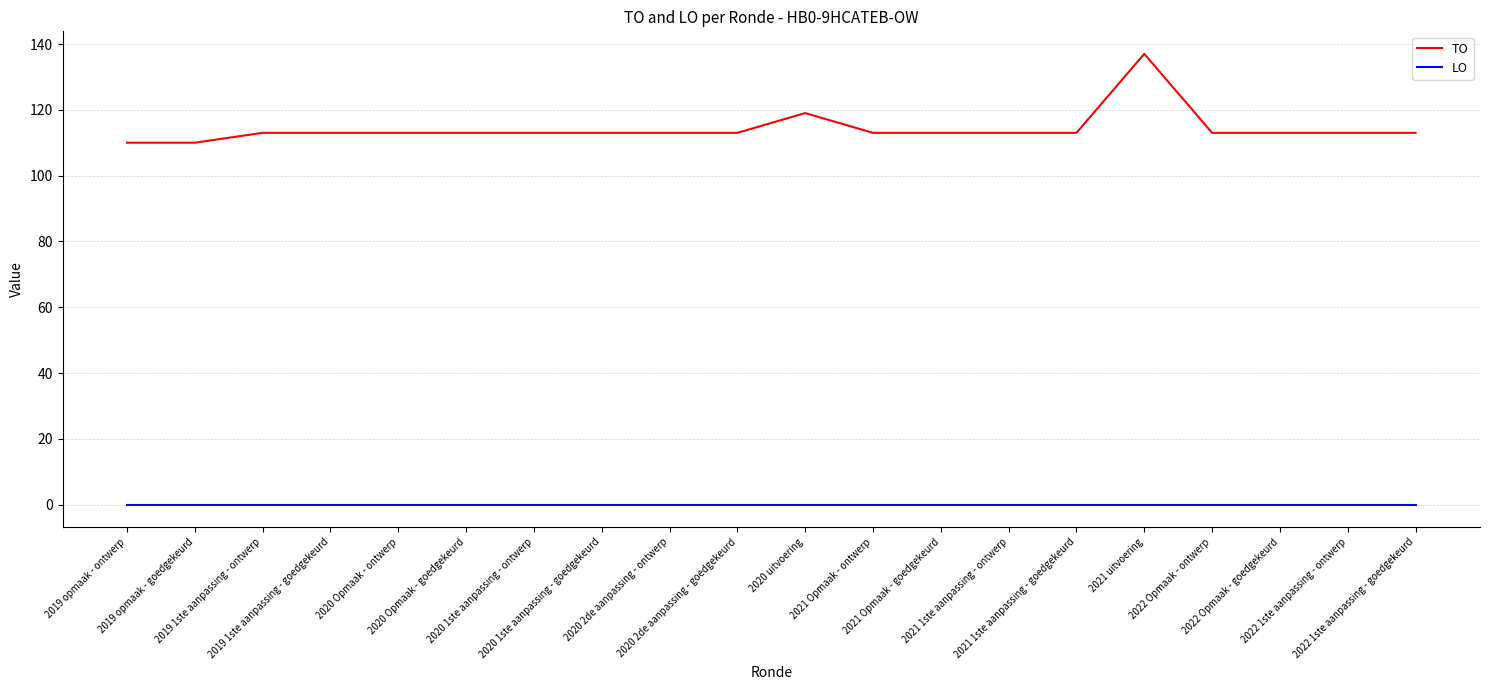

What are all the series names shown in the legend?

TO, LO